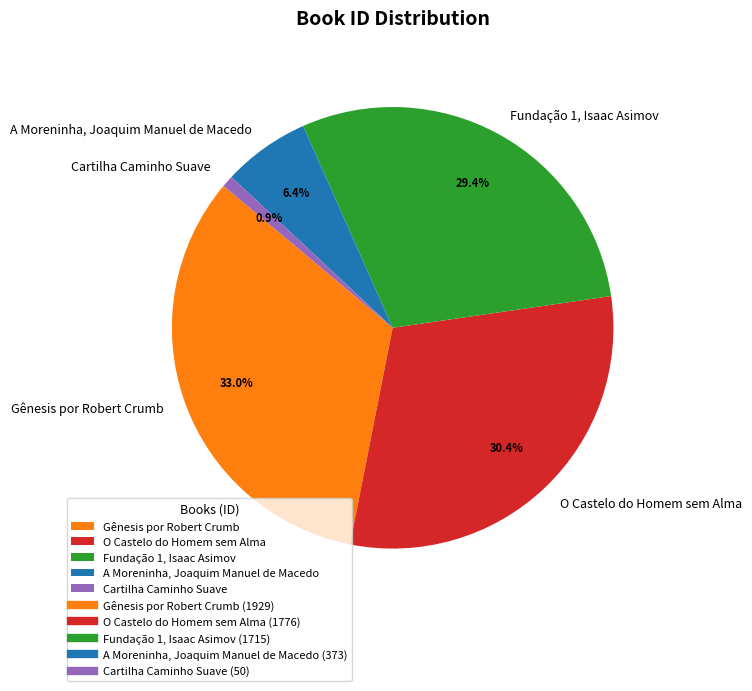

Approximately how many times larger is the value at Gênesis por Robert Crumb compared to Fundação 1, Isaac Asimov?

1.1